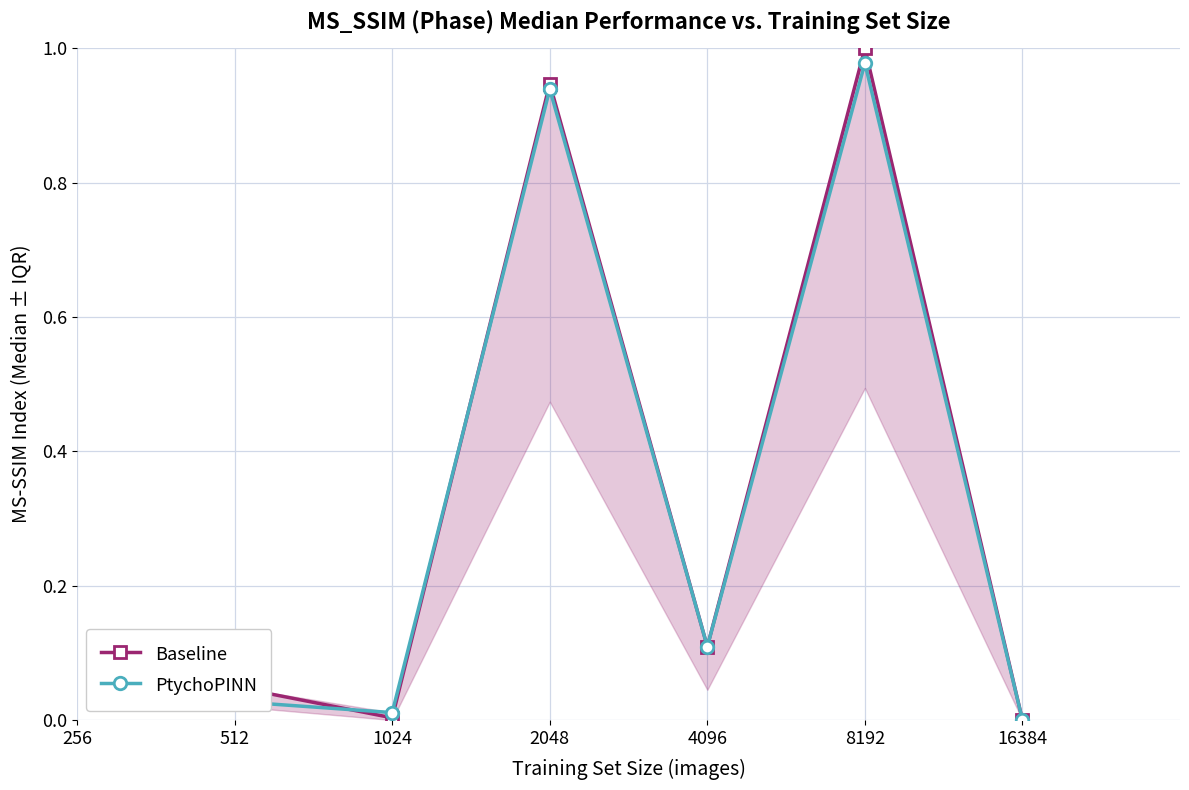

How many positive values does the Baseline series have?

5